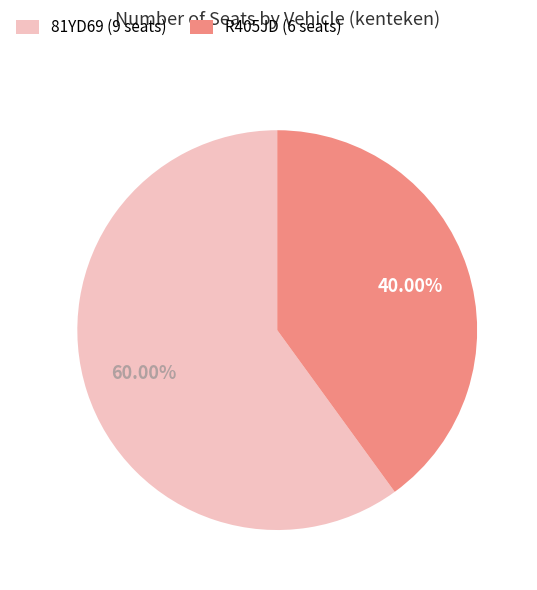

Count the number of slices in the pie.

2